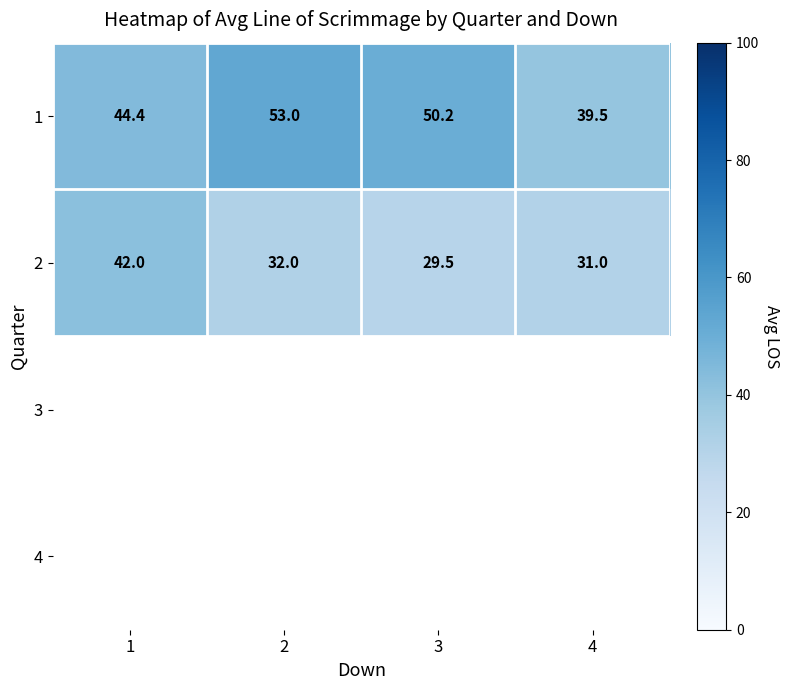

Is the value of 2 at 1 greater than the value of 1 at 3?

No